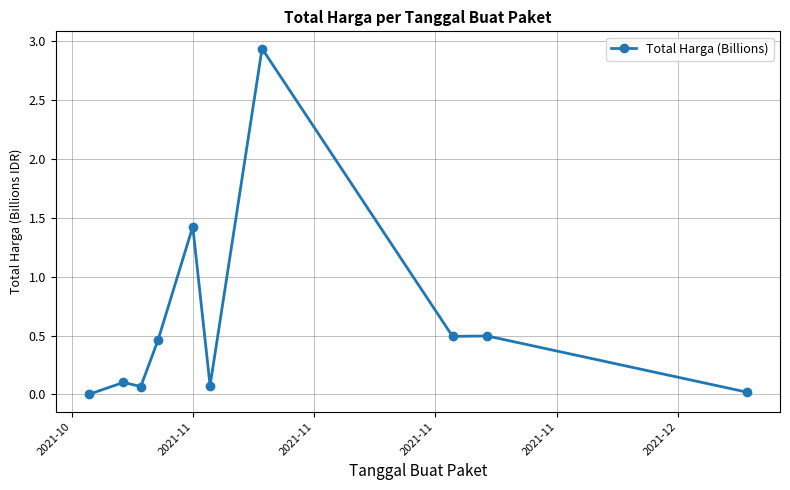

True or false: there are more than 0 points higher than both neighbors.

True